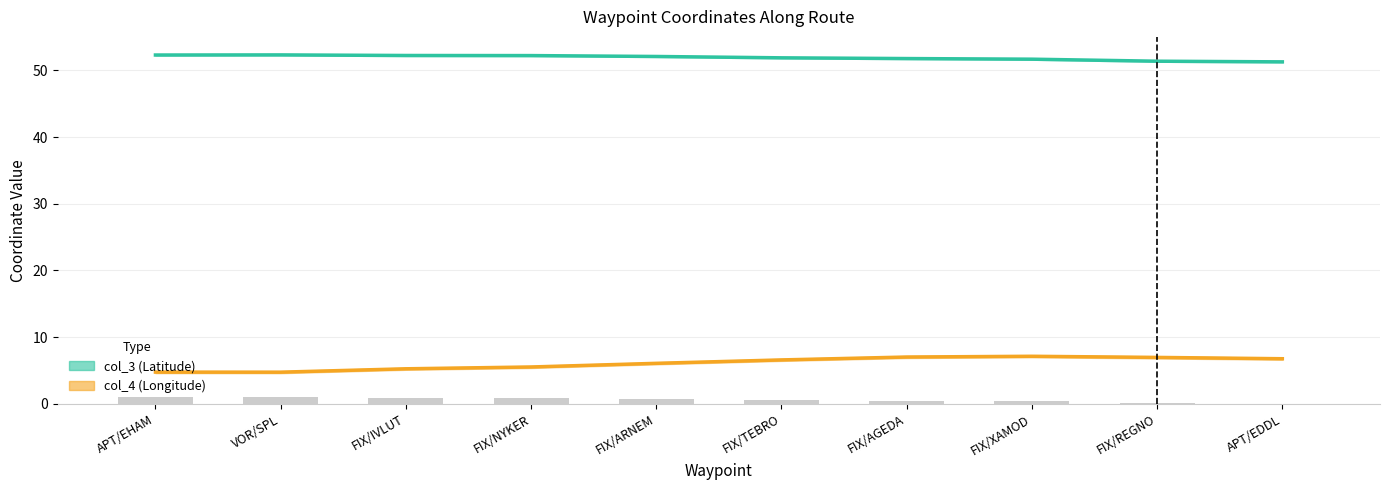

Rank the series at FIX/XAMOD from highest to lowest value.

col_3 (Latitude), col_4 (Longitude)